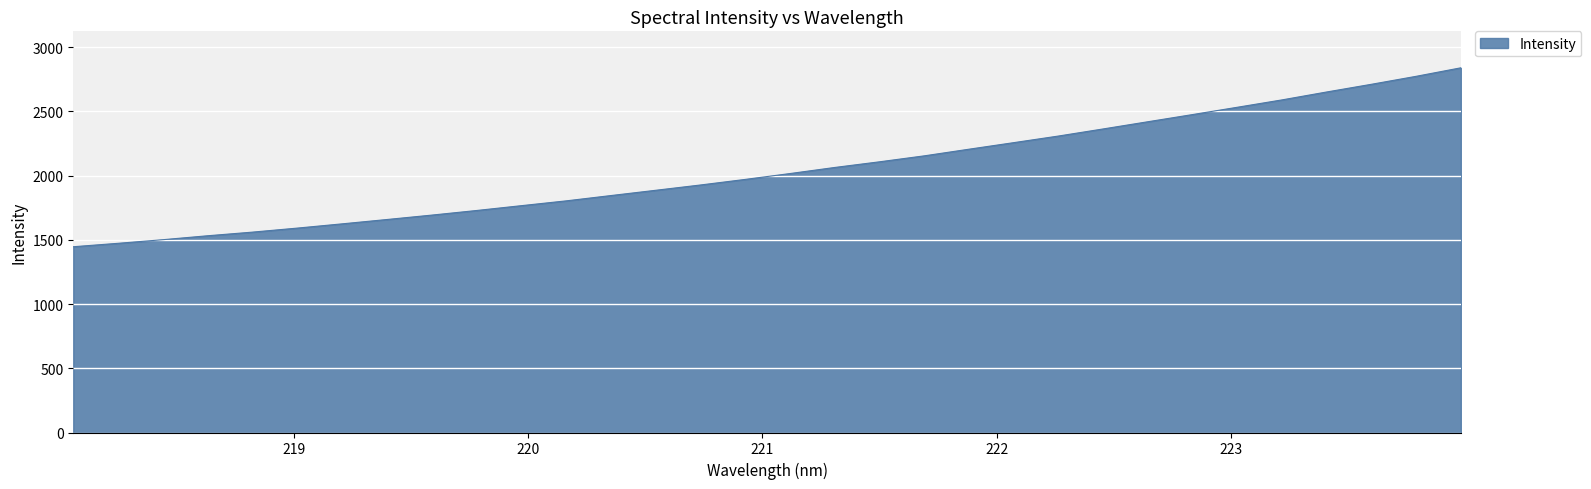

What is the smallest value displayed?

1446.3